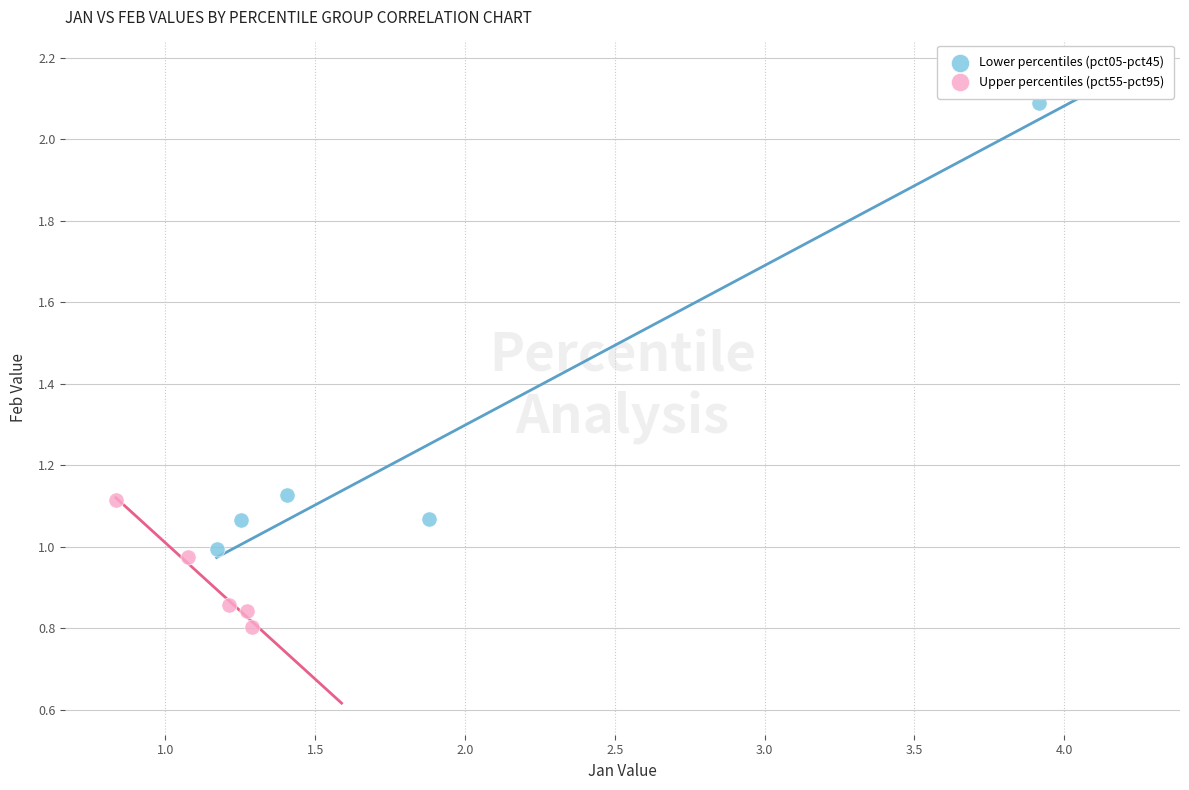

What are all the series names shown in the legend?

Lower percentiles (pct05-pct45), Upper percentiles (pct55-pct95)